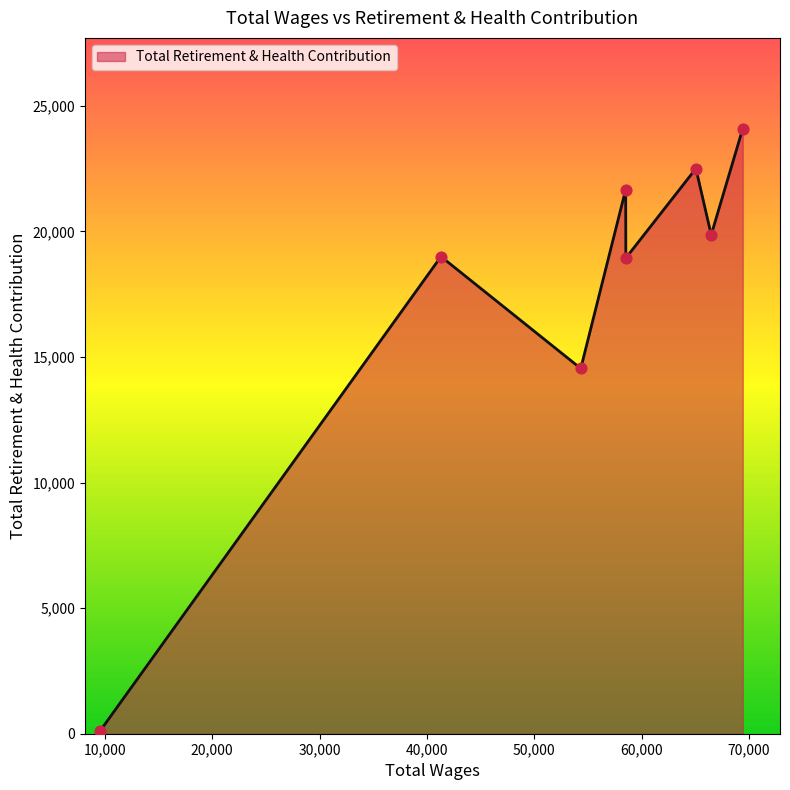

True or false: there are more than 1 points higher than both neighbors.

True